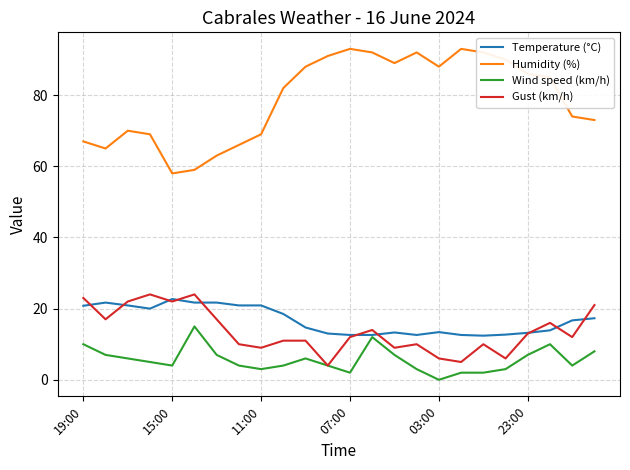

True or false: Humidity (%) and Temperature (°C) cross at least once.

False